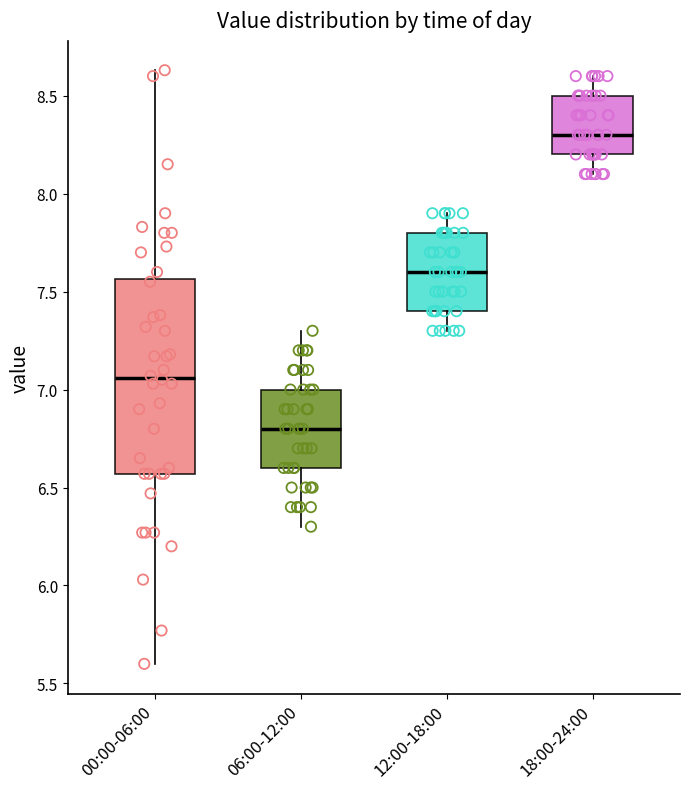

Reading left to right, transcribe this box plot: for each box, give where its median line is, the range the box spans, and where its two whiskers end, as read against the y-axis. The values are not printed on the chart, so give them approximately, as read against the axis.

00:00-06:00: median 7.05, box 6.55 to 7.55, whiskers 5.60 to 8.65
06:00-12:00: median 6.80, box 6.60 to 7.00, whiskers 6.30 to 7.30
12:00-18:00: median 7.60, box 7.40 to 7.80, whiskers 7.30 to 7.90
18:00-24:00: median 8.30, box 8.20 to 8.50, whiskers 8.10 to 8.60